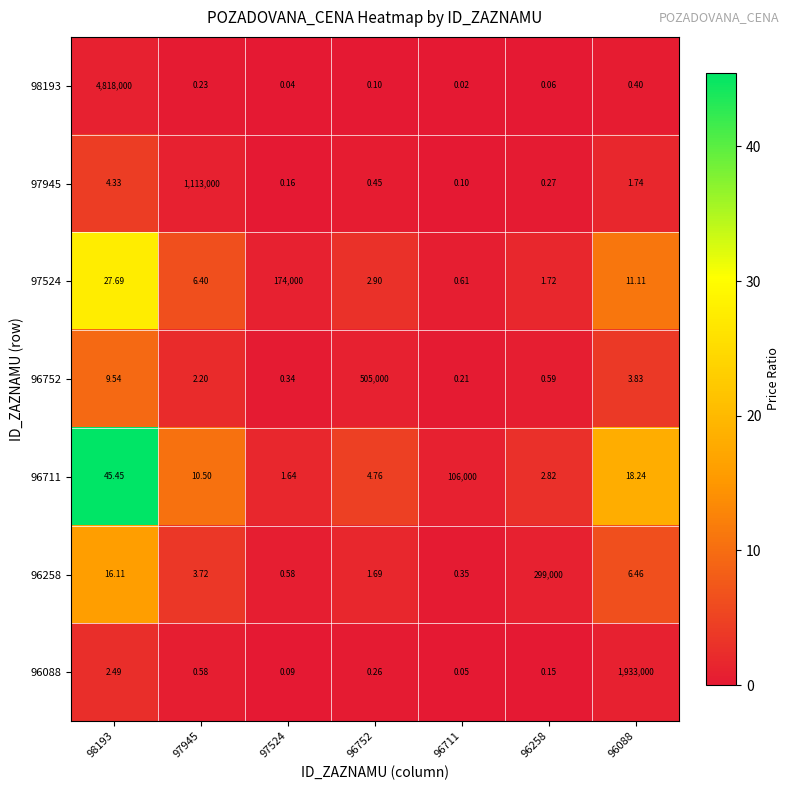

Is the value of 98193 at 98193 greater than the value of 97945 at 96711?

Yes